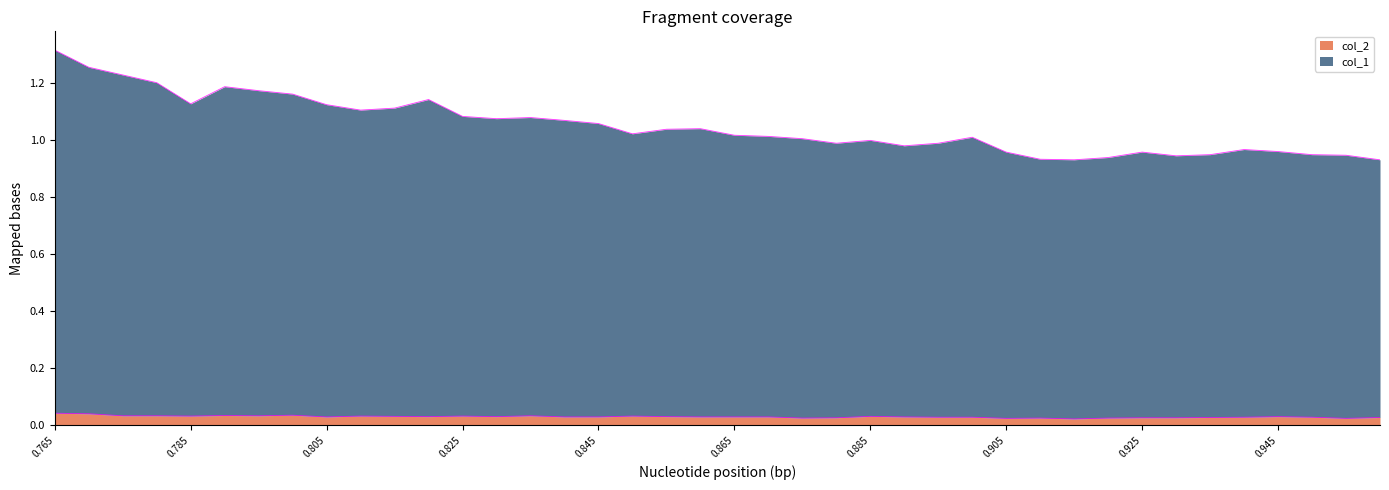

At which label does col_1 reach its peak?

0.765